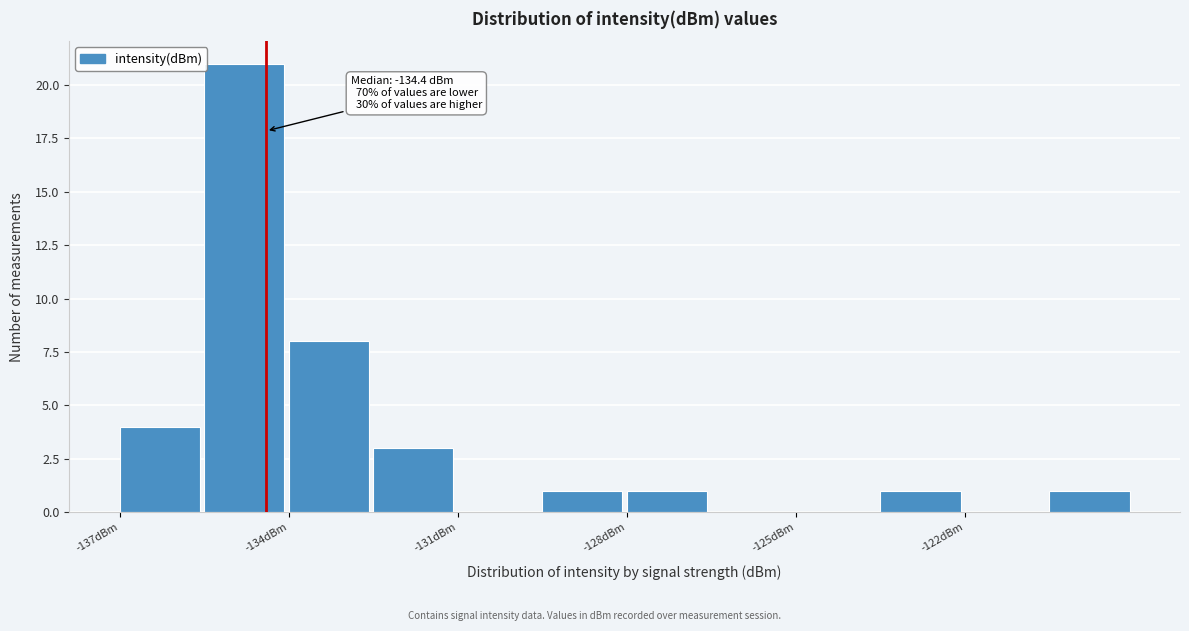

Read against the x-axis, roughly where is the centre of the tallest bar?

-135.0